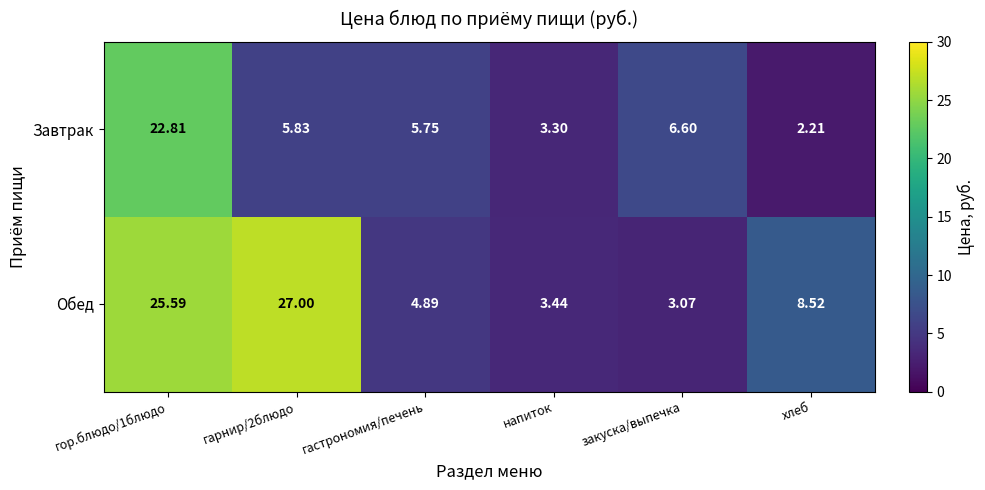

At гарнир/2блюдо, list the series in order from largest to smallest.

Обед, Завтрак